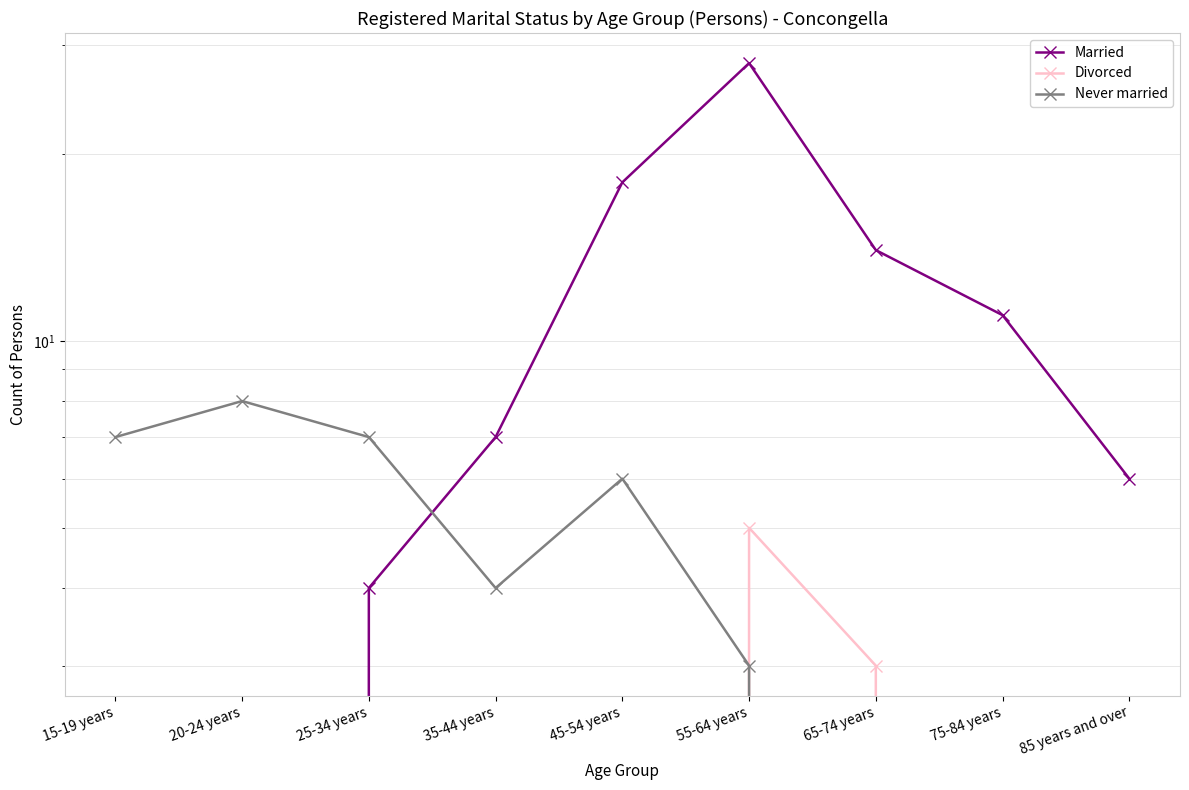

At which category does the chart reach its minimum across all series?

15-19 years